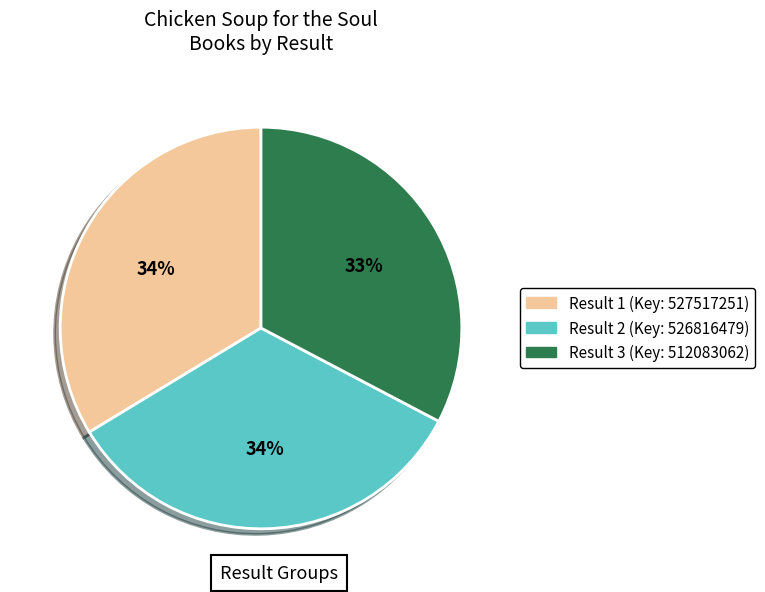

Does any single category account for the majority?

No